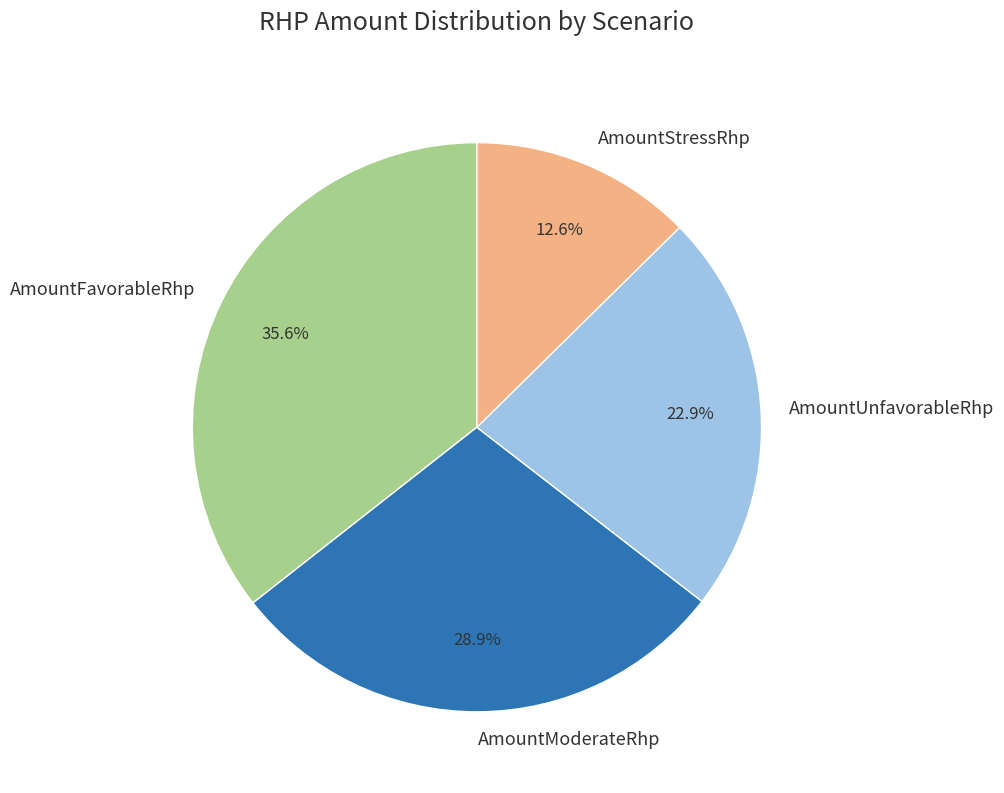

What percentage is the AmountFavorableRhp slice, to the nearest percent?

36%